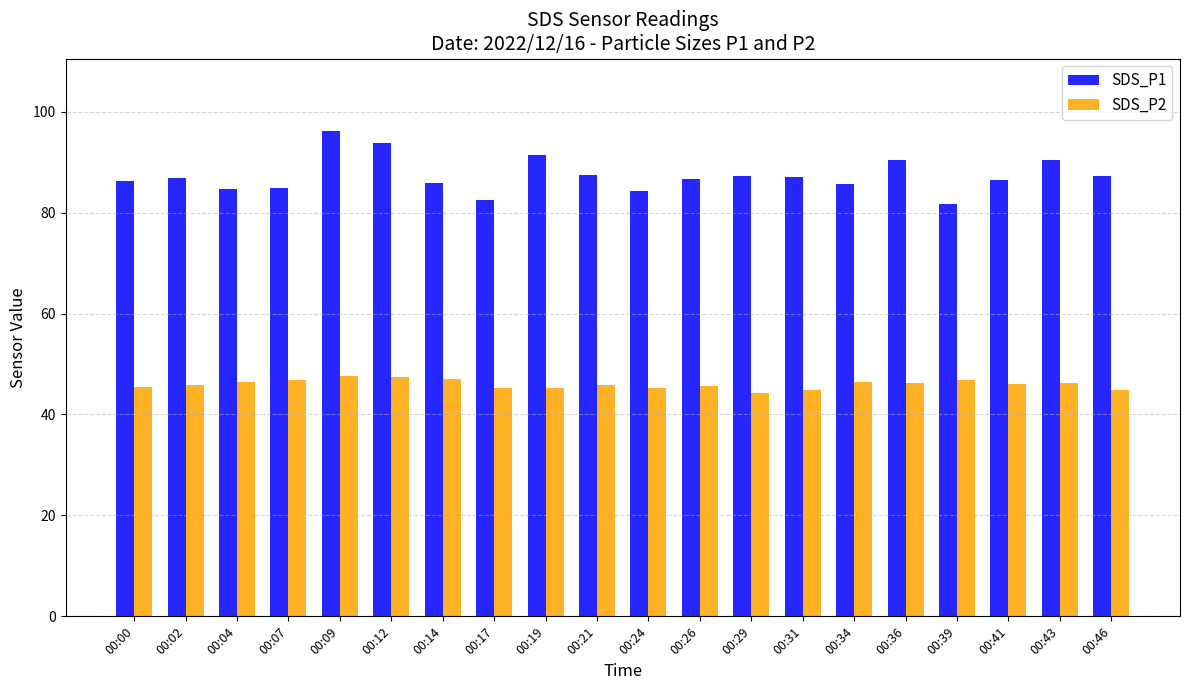

What are all the series names shown in the legend?

SDS_P1, SDS_P2